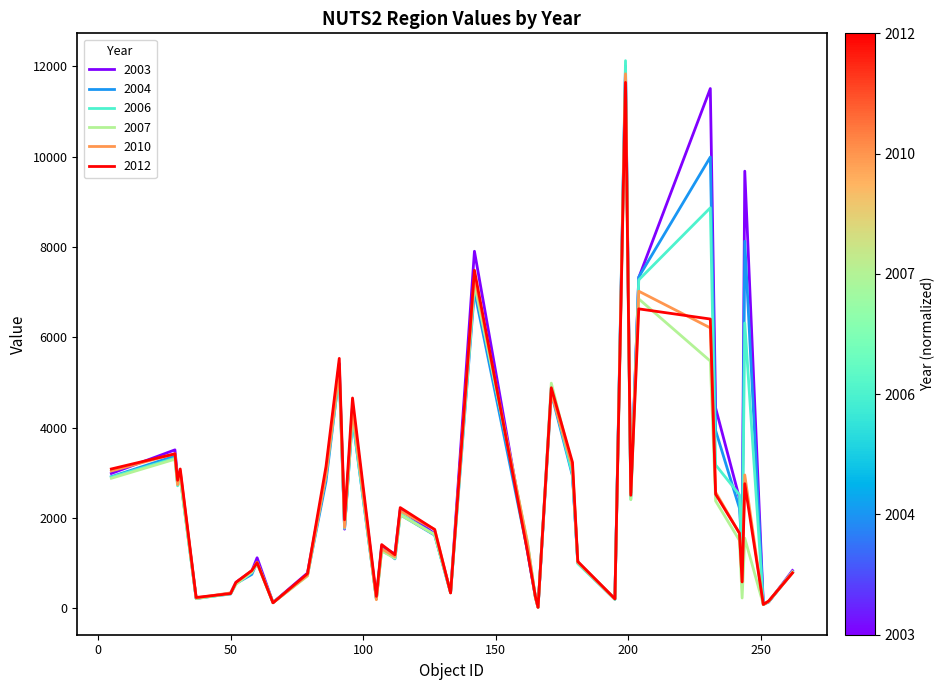

What is the maximum value shown in the chart?

12123